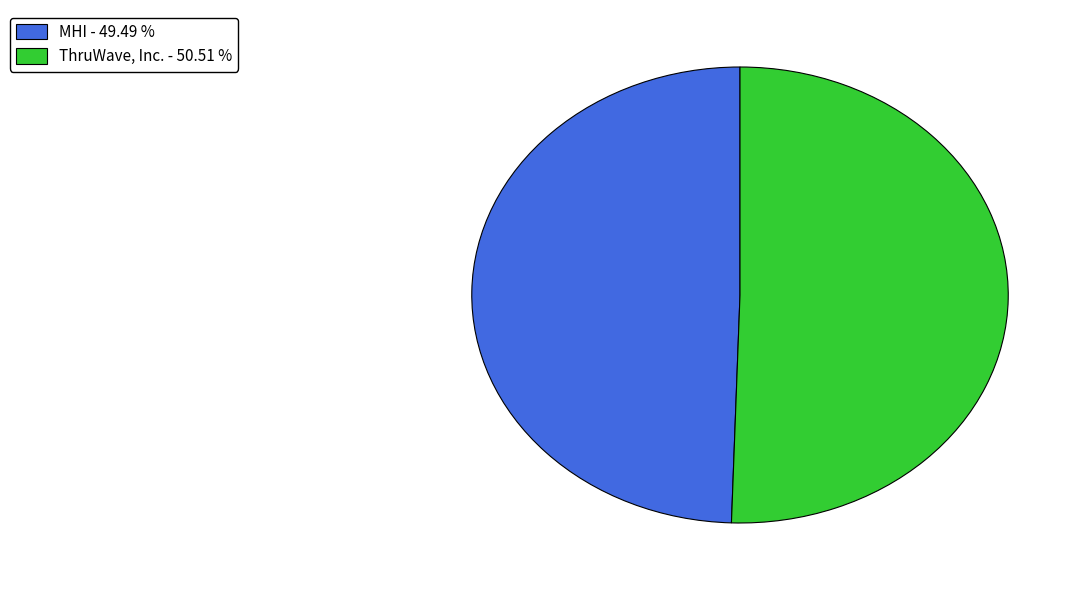

Rank the categories by value from lowest to highest.

MHI, ThruWave, Inc.